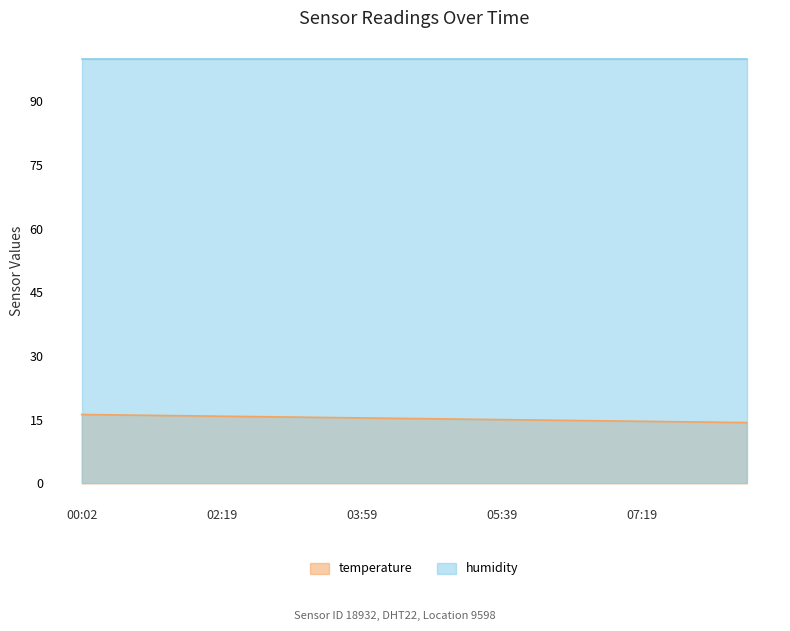

Is it true that the value at 03:34 is 15.5?

True